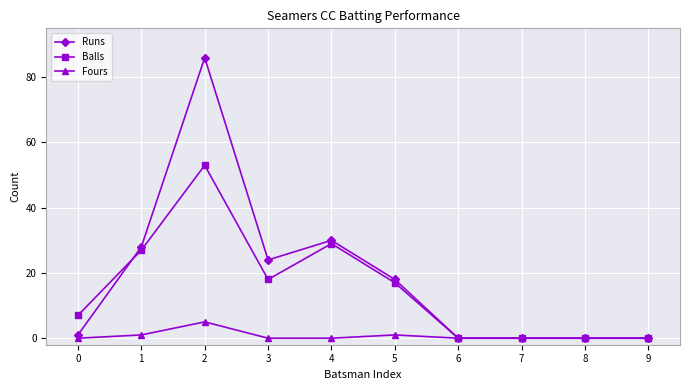

Is this an area chart (filled region under the line)?

No